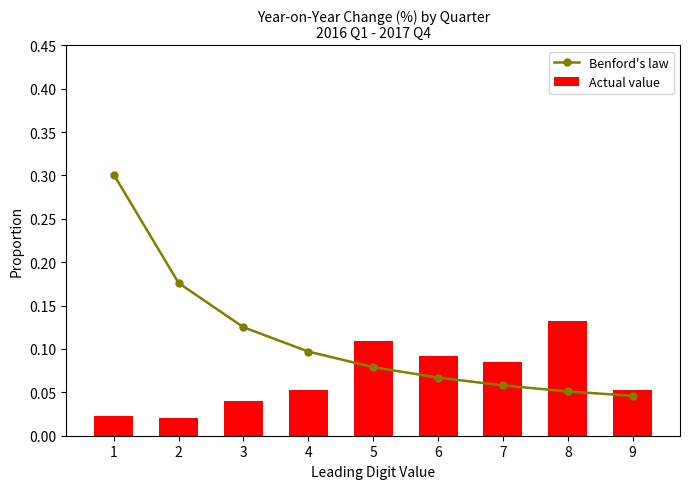

The value of Benford's law at 5 is 0.0. True or false?

False